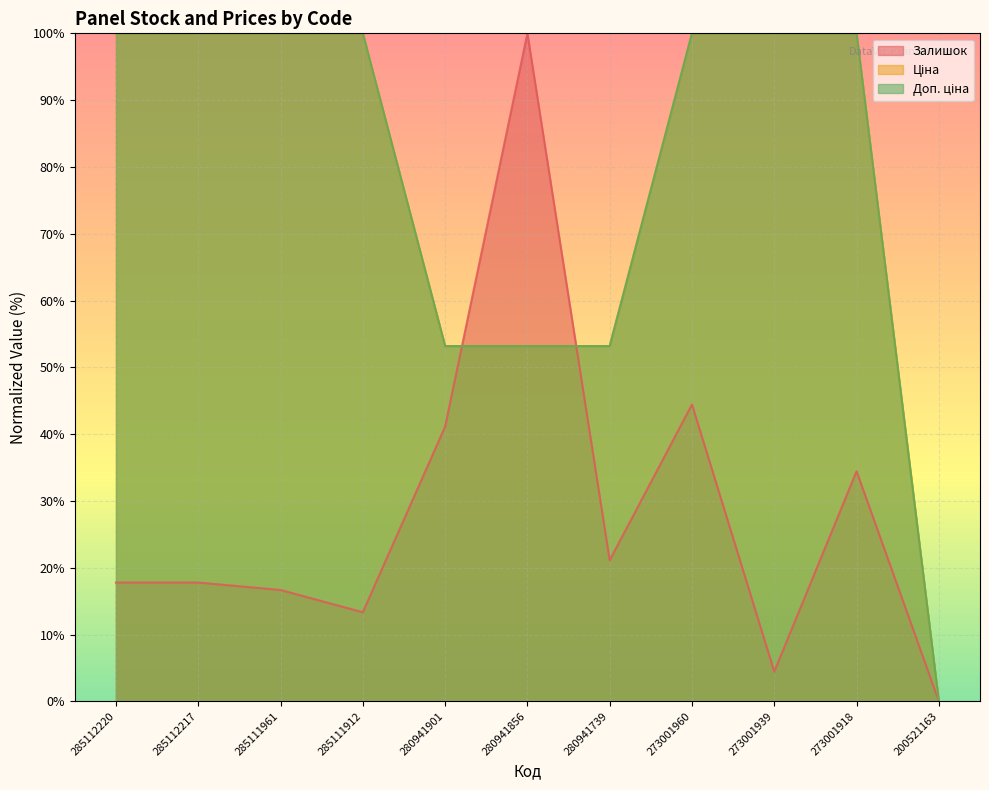

Reading right to left, what are all the values shown in this chart?

Залишок: 200521163=0.0	273001918=34.4	273001939=4.4	273001960=44.4	280941739=21.1	280941856=100.0	280941901=41.1	285111912=13.3	285111961=16.7	285112217=17.8	285112220=17.8
Ціна: 200521163=0.0	273001918=100.0	273001939=100.0	273001960=100.0	280941739=53.2	280941856=53.2	280941901=53.2	285111912=100.0	285111961=100.0	285112217=100.0	285112220=100.0
Доп. ціна: 200521163=0.0	273001918=100.0	273001939=100.0	273001960=100.0	280941739=53.2	280941856=53.2	280941901=53.2	285111912=100.0	285111961=100.0	285112217=100.0	285112220=100.0